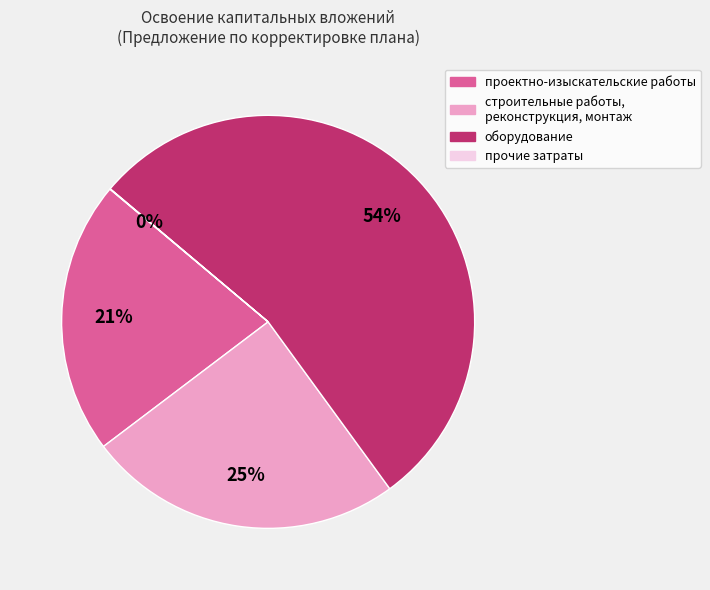

Which category has the biggest portion of the pie?

оборудование